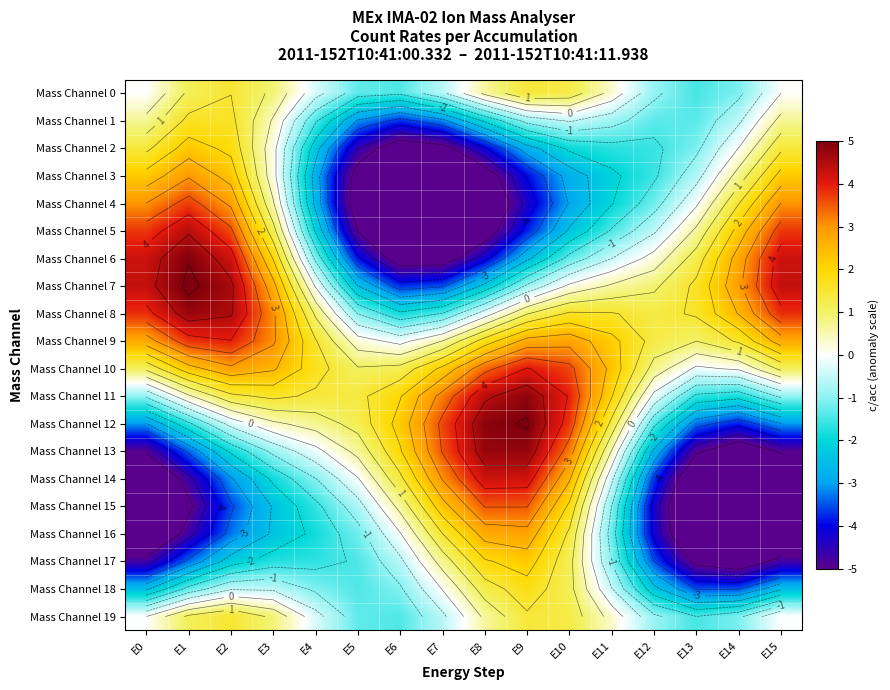

What is the total value across all series at E0?

-7.9